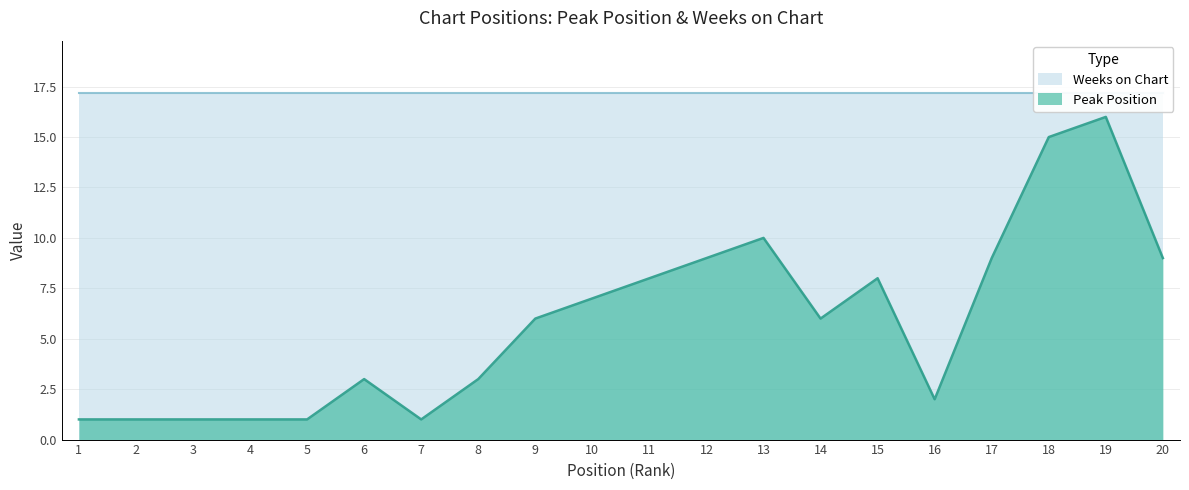

Which label corresponds to the largest value in the chart?

19